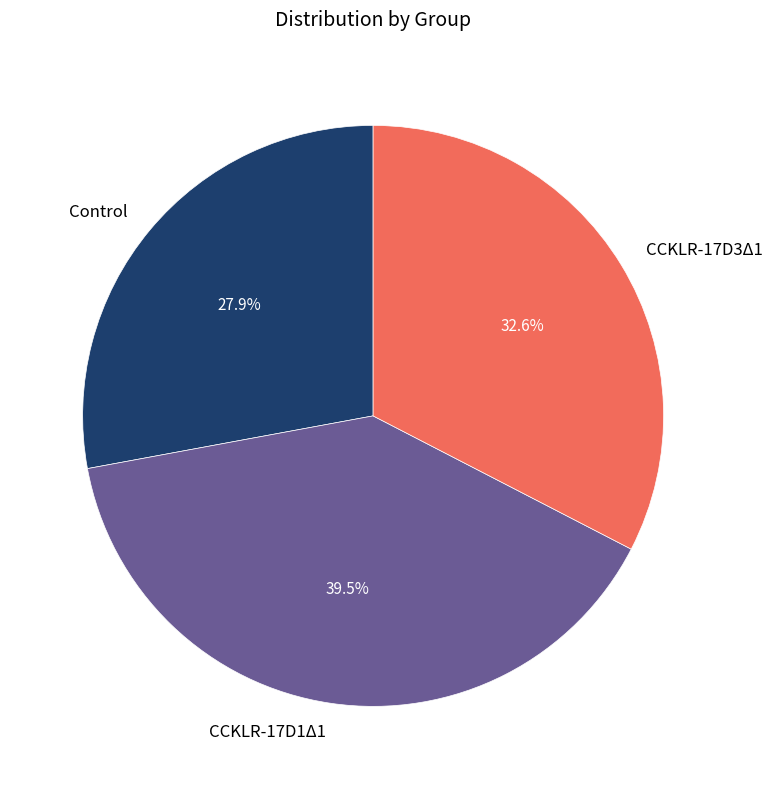

What is the ratio of the value at CCKLR-17D1Δ1 to the value at CCKLR-17D3Δ1?

1.2